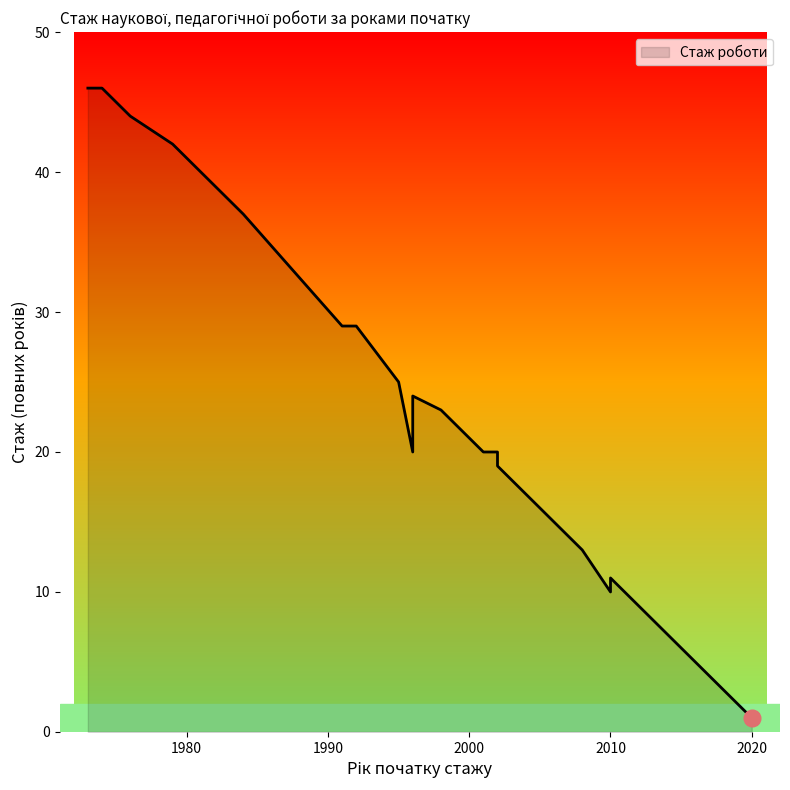

Which label corresponds to the smallest value in the chart?

2020